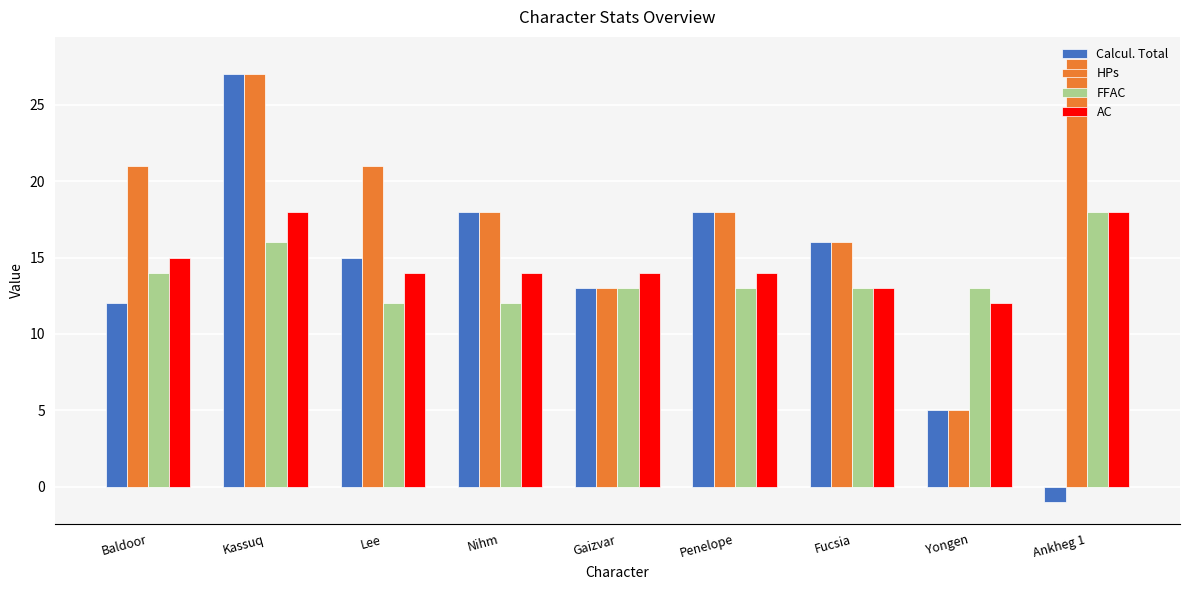

Reading right to left, transcribe all the data shown in this chart.

Calcul. Total: -1	5	16	18	13	18	15	27	12
HPs: 28	5	16	18	13	18	21	27	21
FFAC: 18	13	13	13	13	12	12	16	14
AC: 18	12	13	14	14	14	14	18	15